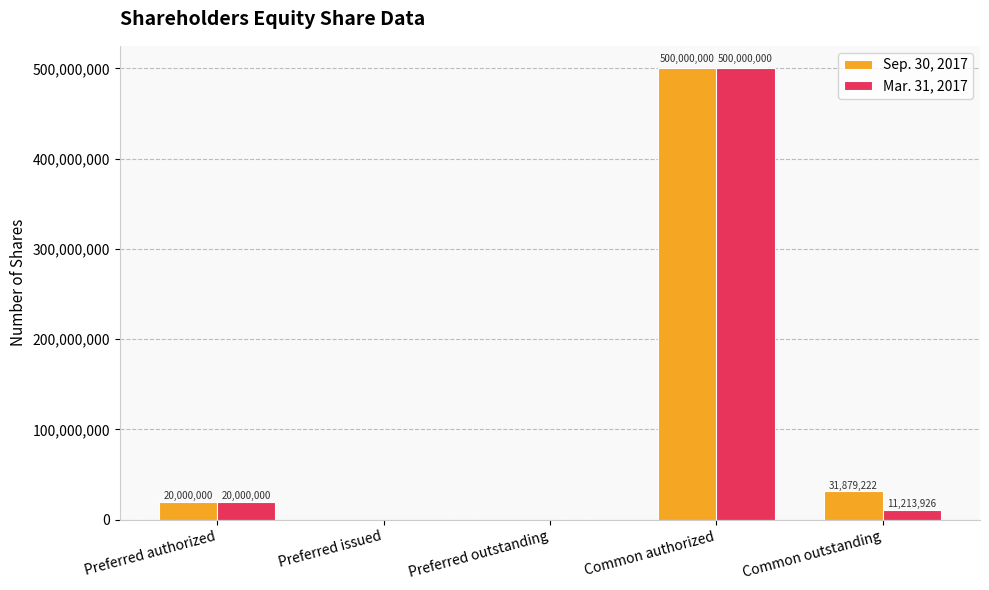

At which label does Mar. 31, 2017 first exceed 11213926?

Preferred authorized